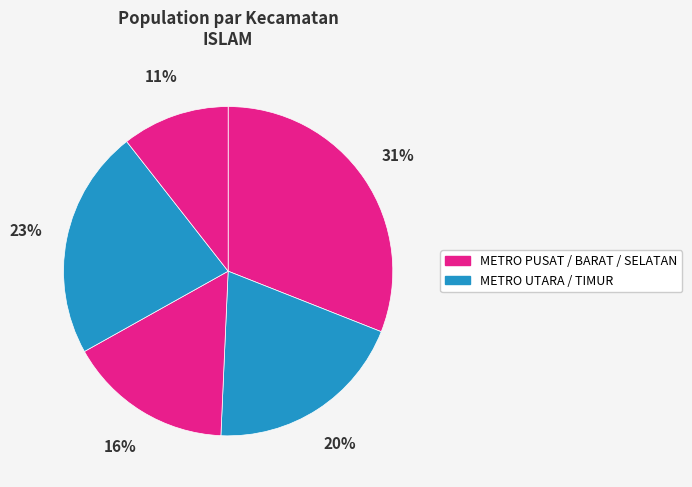

How many slices are in this pie chart?

5